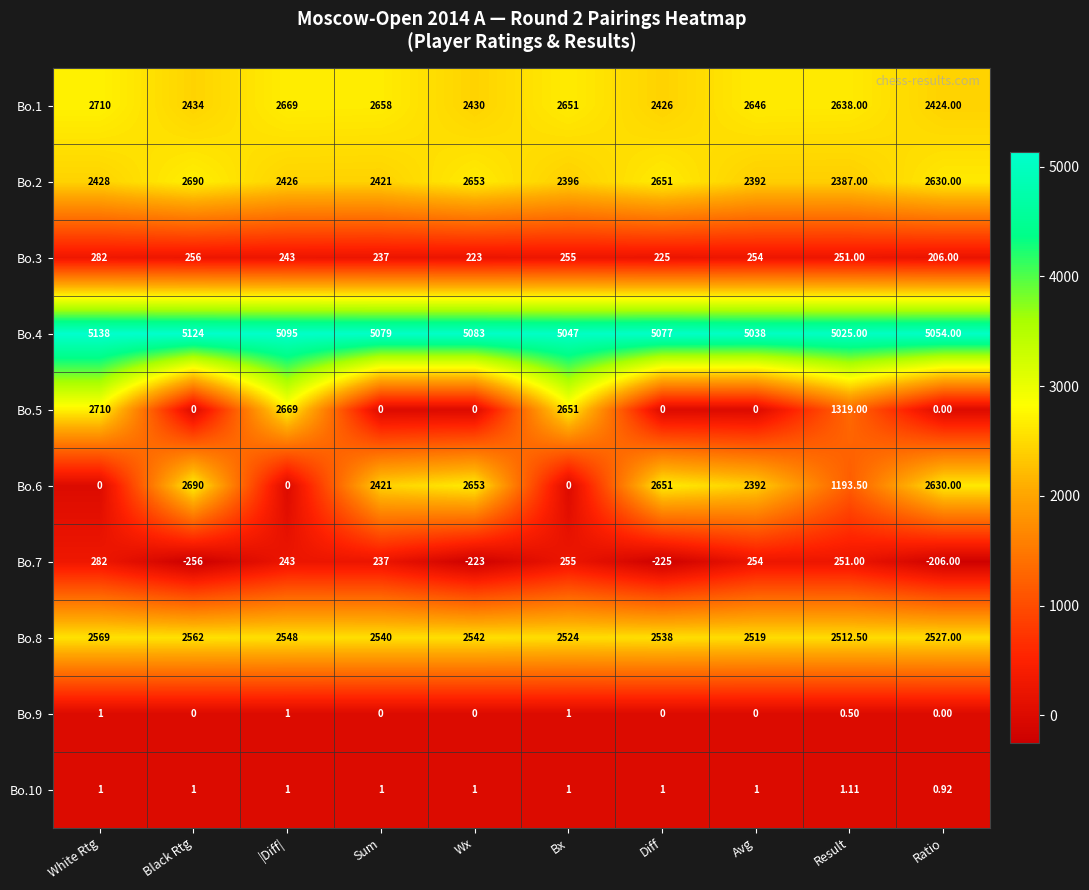

List the labels in order of Bo.2 value, largest first.

Black Rtg, Wx, Diff, Ratio, White Rtg, |Diff|, Sum, Bx, Avg, Result